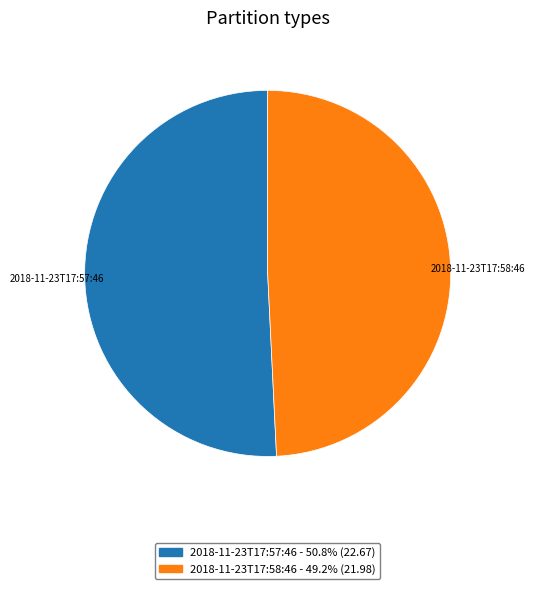

What is the largest slice in the pie chart?

2018-11-23T17:57:46